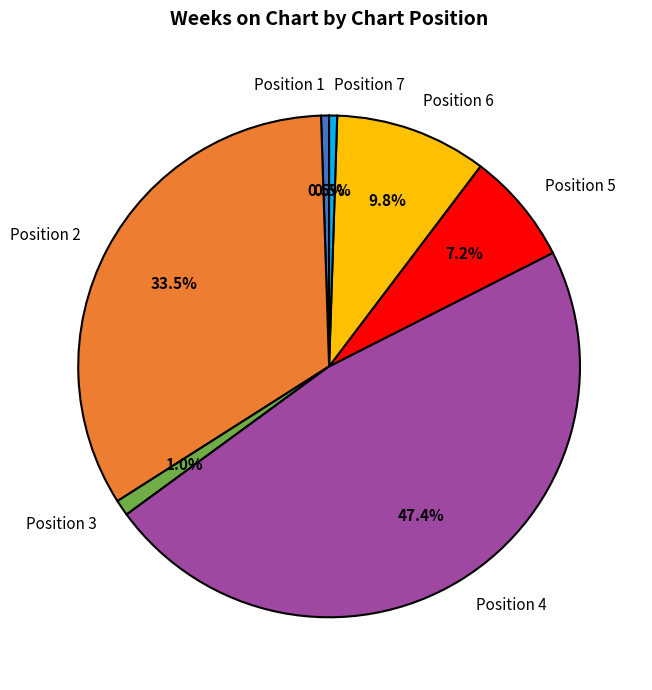

Which has a higher value, Position 3 or Position 5?

Position 5